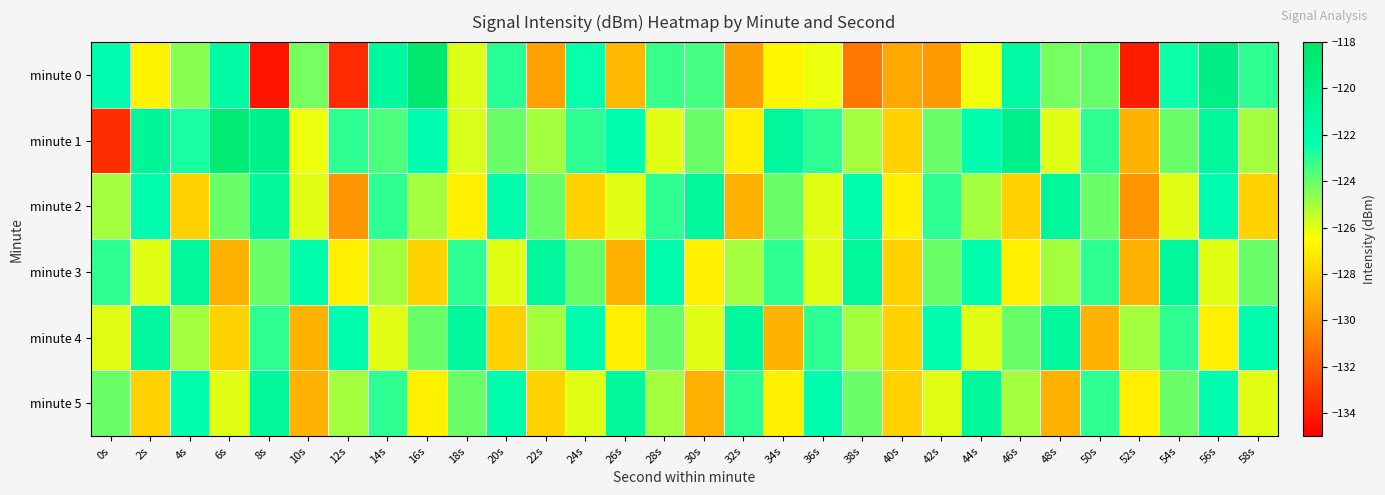

Reading left to right, what are all the values shown in this chart?

minute 0: 0s=-122.1	2s=-126.9	4s=-124.5	6s=-121.5	8s=-134.3	10s=-124.2	12s=-133.6	14s=-121.2	16s=-118.5	18s=-125.9	20s=-122.9	22s=-129.6	24s=-122.4	26s=-128.8	28s=-123.2	30s=-123.4	32s=-129.7	34s=-126.8	36s=-126.2	38s=-131.1	40s=-129.4	42s=-129.8	44s=-126.3	46s=-121.3	48s=-124.2	50s=-123.9	52s=-134.1	54s=-122.5	56s=-119.8	58s=-123.0
minute 1: 0s=-133.5	2s=-120.9	4s=-122.7	6s=-118.8	8s=-120.0	10s=-126.2	12s=-123.0	14s=-123.6	16s=-122.2	18s=-125.9	20s=-124.0	22s=-125.0	24s=-123.0	26s=-122.0	28s=-126.0	30s=-124.0	32s=-127.0	34s=-121.0	36s=-123.0	38s=-125.0	40s=-128.0	42s=-124.0	44s=-122.0	46s=-120.0	48s=-126.0	50s=-123.0	52s=-129.0	54s=-124.0	56s=-121.0	58s=-125.0
minute 2: 0s=-125.0	2s=-122.0	4s=-128.0	6s=-124.0	8s=-121.0	10s=-126.0	12s=-130.0	14s=-123.0	16s=-125.0	18s=-127.0	20s=-122.0	22s=-124.0	24s=-128.0	26s=-126.0	28s=-123.0	30s=-121.0	32s=-129.0	34s=-124.0	36s=-126.0	38s=-122.0	40s=-127.0	42s=-123.0	44s=-125.0	46s=-128.0	48s=-121.0	50s=-124.0	52s=-130.0	54s=-126.0	56s=-122.0	58s=-128.0
minute 3: 0s=-123.0	2s=-126.0	4s=-121.0	6s=-129.0	8s=-124.0	10s=-122.0	12s=-127.0	14s=-125.0	16s=-128.0	18s=-123.0	20s=-126.0	22s=-121.0	24s=-124.0	26s=-129.0	28s=-122.0	30s=-127.0	32s=-125.0	34s=-123.0	36s=-126.0	38s=-121.0	40s=-128.0	42s=-124.0	44s=-122.0	46s=-127.0	48s=-125.0	50s=-123.0	52s=-129.0	54s=-121.0	56s=-126.0	58s=-124.0
minute 4: 0s=-126.0	2s=-121.0	4s=-125.0	6s=-128.0	8s=-123.0	10s=-129.0	12s=-122.0	14s=-126.0	16s=-124.0	18s=-121.0	20s=-128.0	22s=-125.0	24s=-122.0	26s=-127.0	28s=-124.0	30s=-126.0	32s=-121.0	34s=-129.0	36s=-123.0	38s=-125.0	40s=-128.0	42s=-122.0	44s=-126.0	46s=-124.0	48s=-121.0	50s=-129.0	52s=-125.0	54s=-123.0	56s=-127.0	58s=-122.0
minute 5: 0s=-124.0	2s=-128.0	4s=-122.0	6s=-126.0	8s=-121.0	10s=-129.0	12s=-125.0	14s=-123.0	16s=-127.0	18s=-124.0	20s=-122.0	22s=-128.0	24s=-126.0	26s=-121.0	28s=-125.0	30s=-129.0	32s=-123.0	34s=-127.0	36s=-122.0	38s=-124.0	40s=-128.0	42s=-126.0	44s=-121.0	46s=-125.0	48s=-129.0	50s=-123.0	52s=-127.0	54s=-124.0	56s=-122.0	58s=-126.0